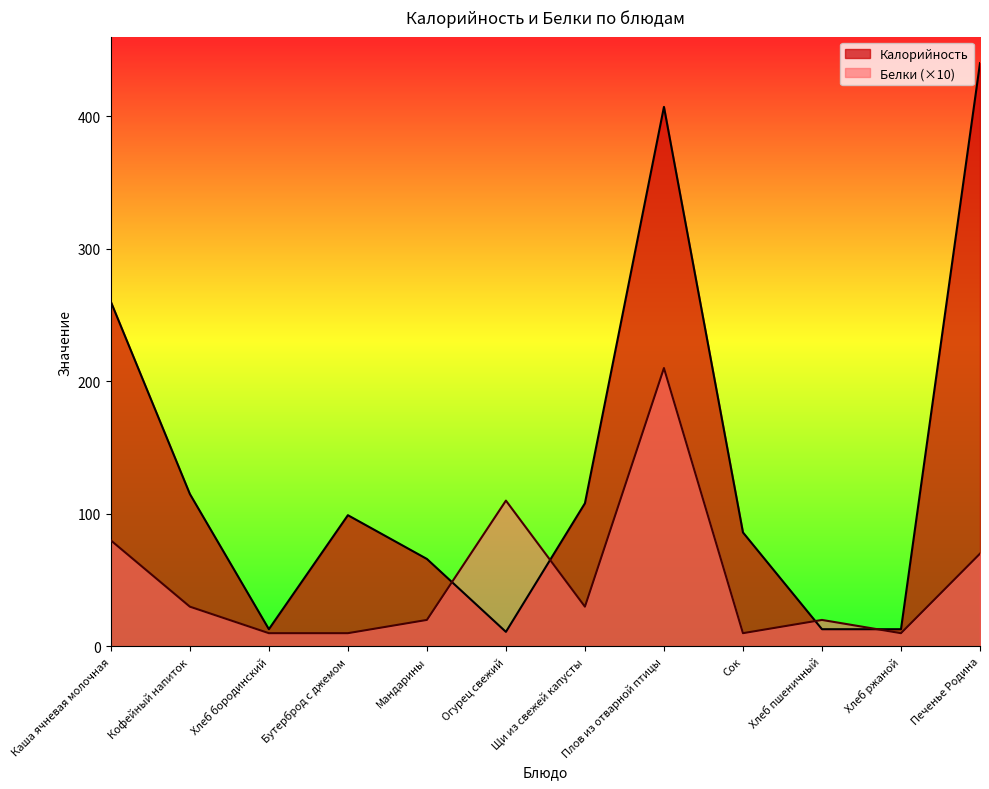

Where does the Калорийность series first go above 99?

Каша ячневая молочная